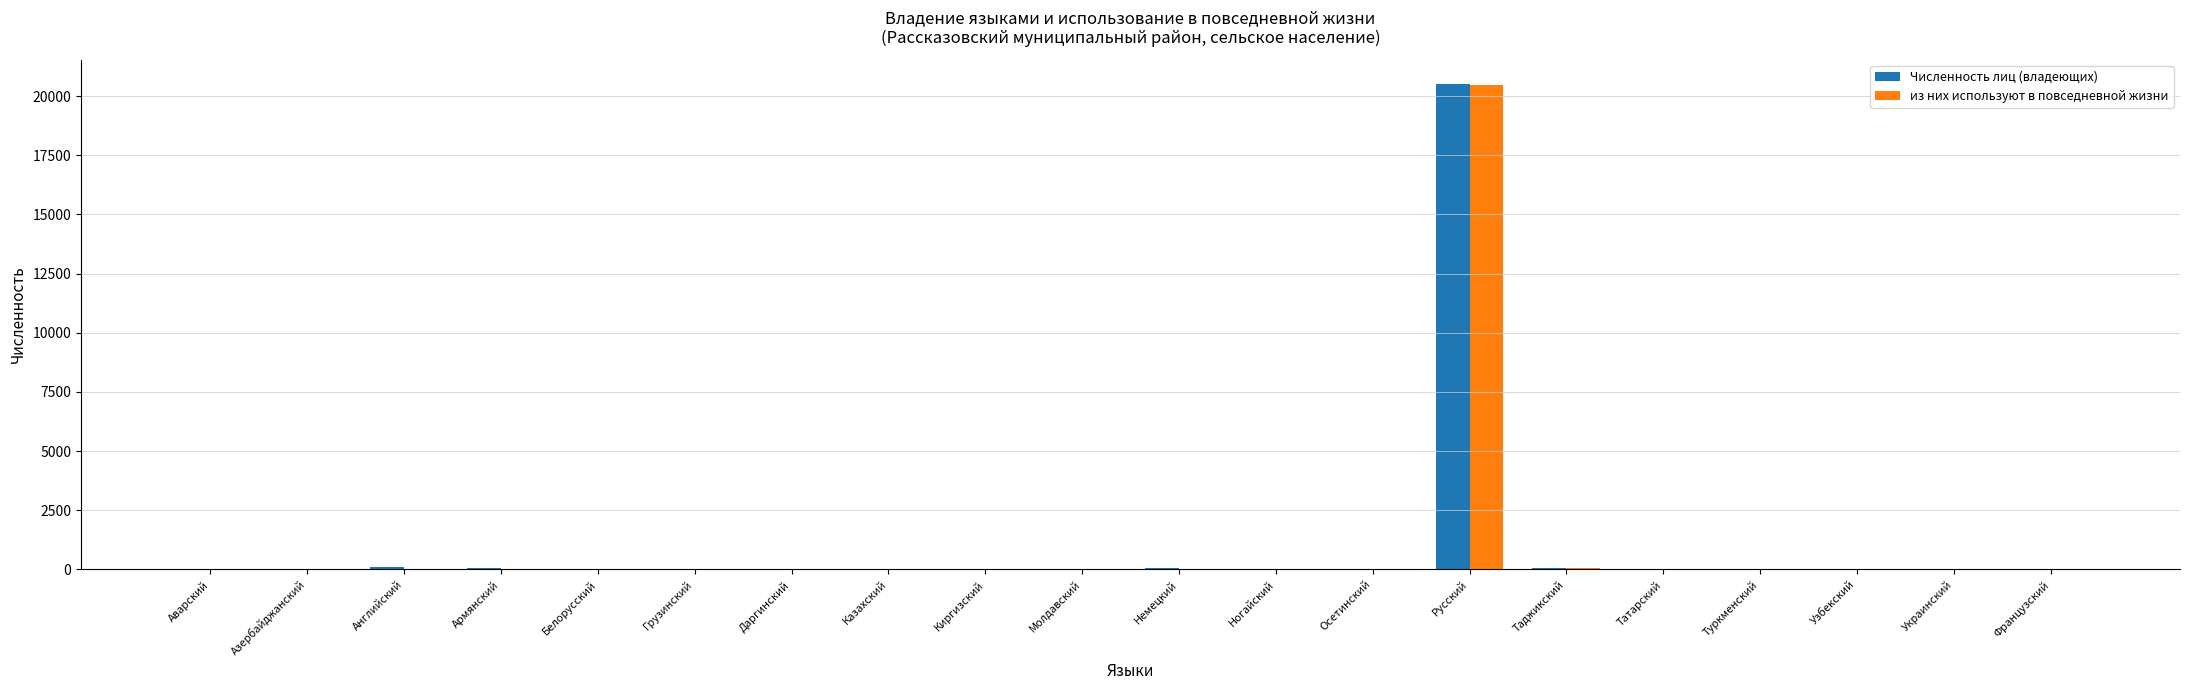

At which label does из них используют в повседневной жизни reach its peak?

Русский